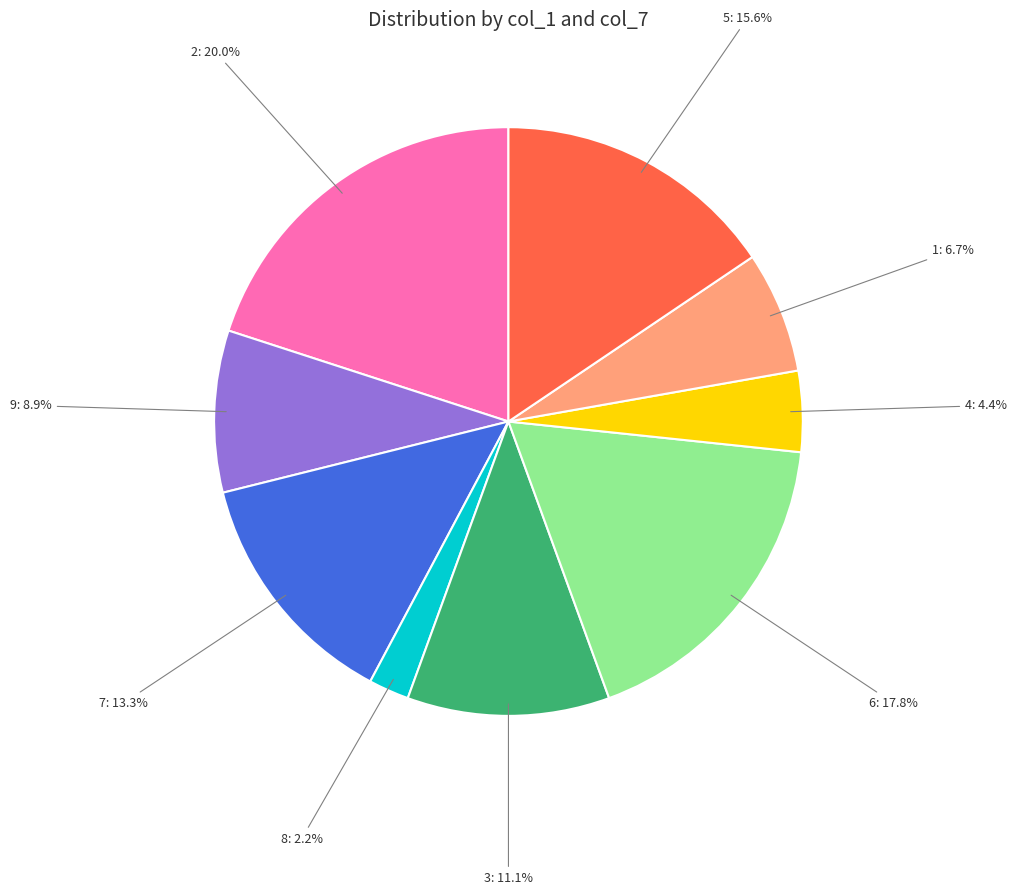

Combined, do 1 and 2 account for over 50%?

No